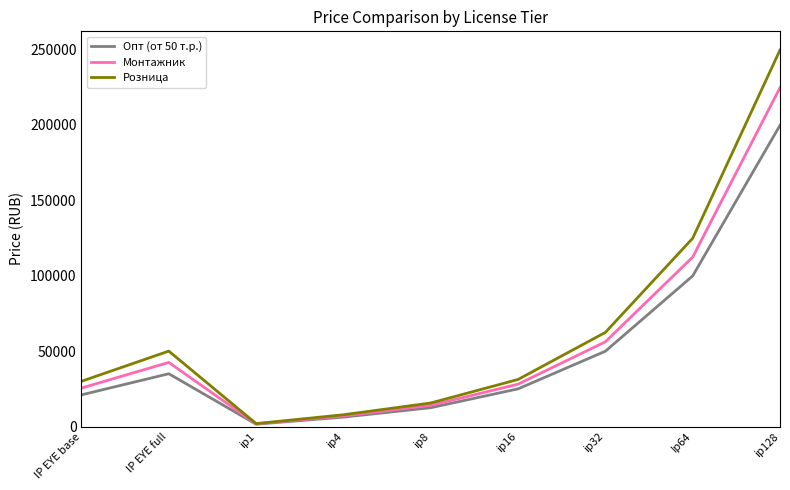

At which label does Монтажник reach its minimum?

ip1